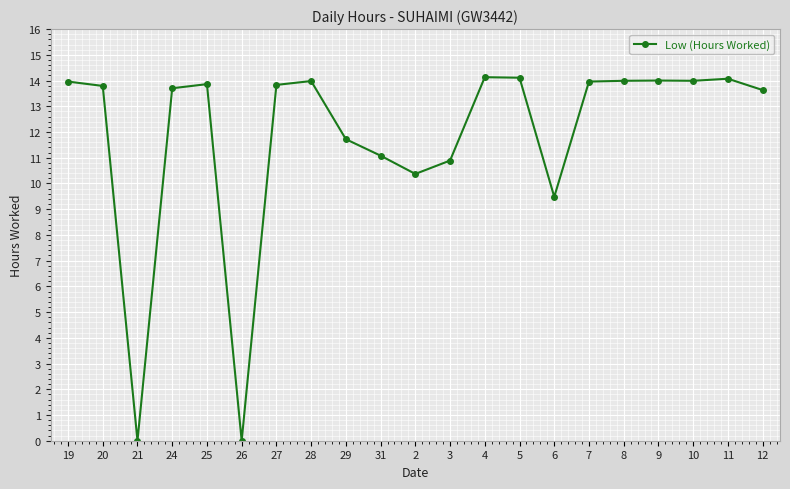

What is the maximum value shown in the chart?

14.1